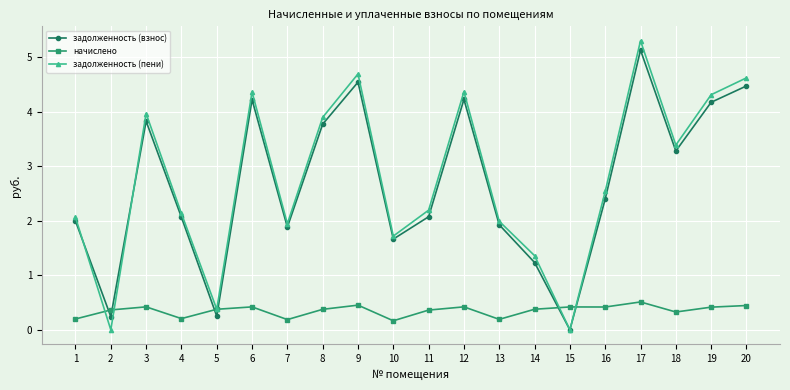

In задолженность (взнос), how many points are lower than both neighbors (excluding endpoints)?

6